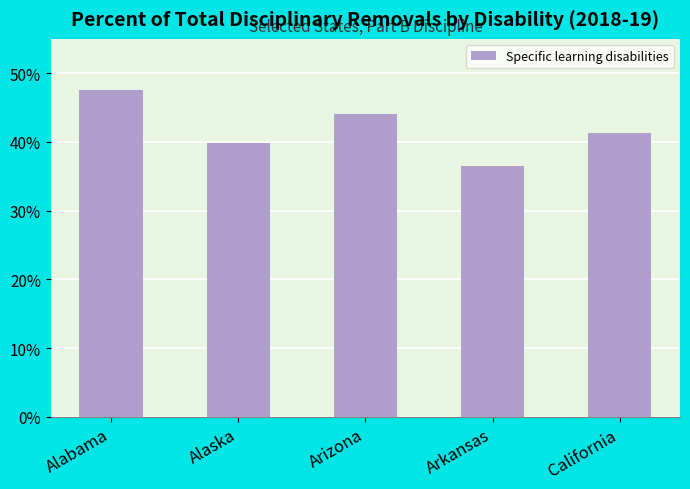

True or false: the data shows 8.1 at Arkansas.

False